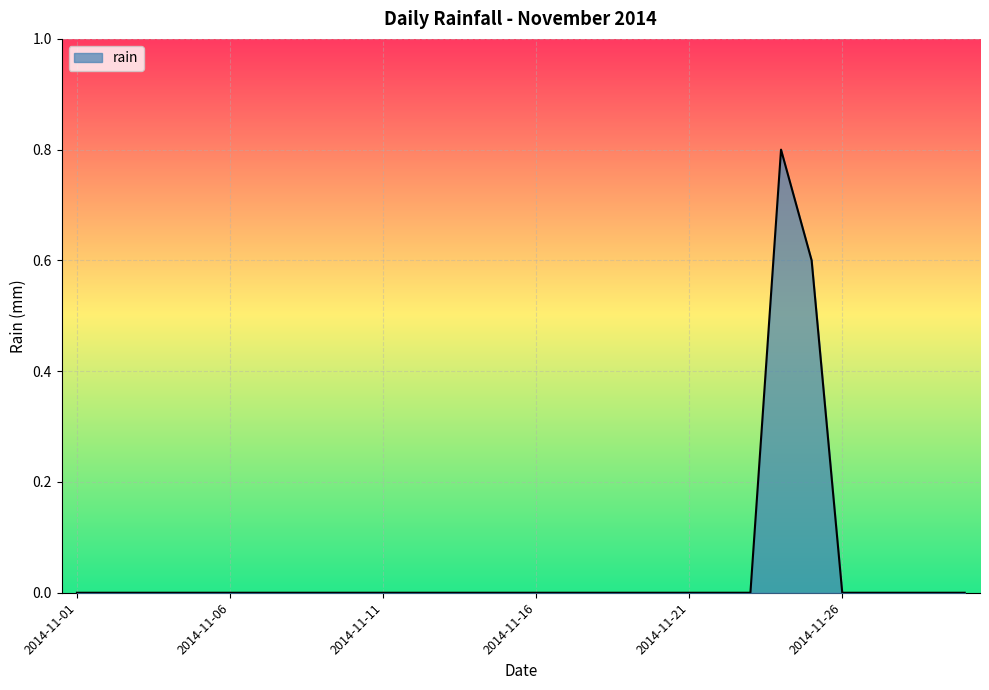

How many lines are shown in the chart?

1